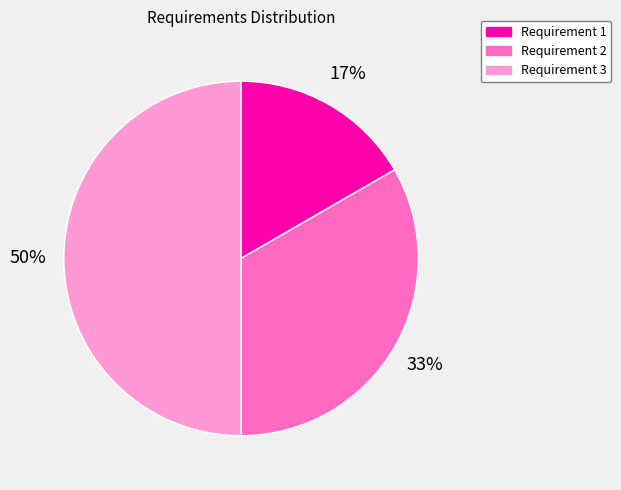

Is the sum of Requirement 3 and Requirement 1 greater than half?

Yes